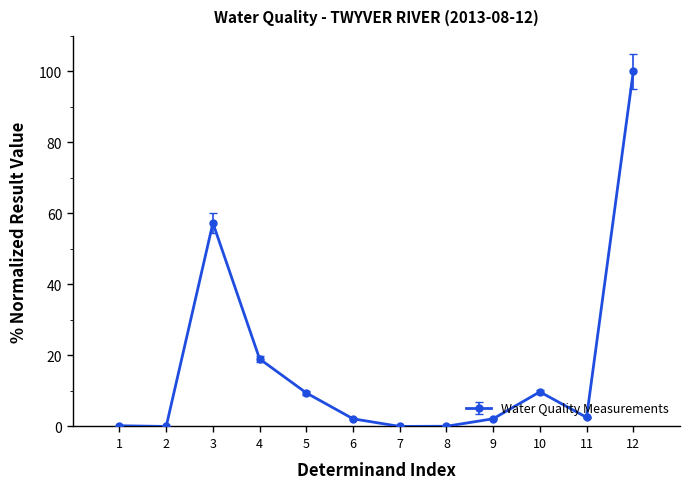

What is the difference between the maximum and minimum values?

100.0